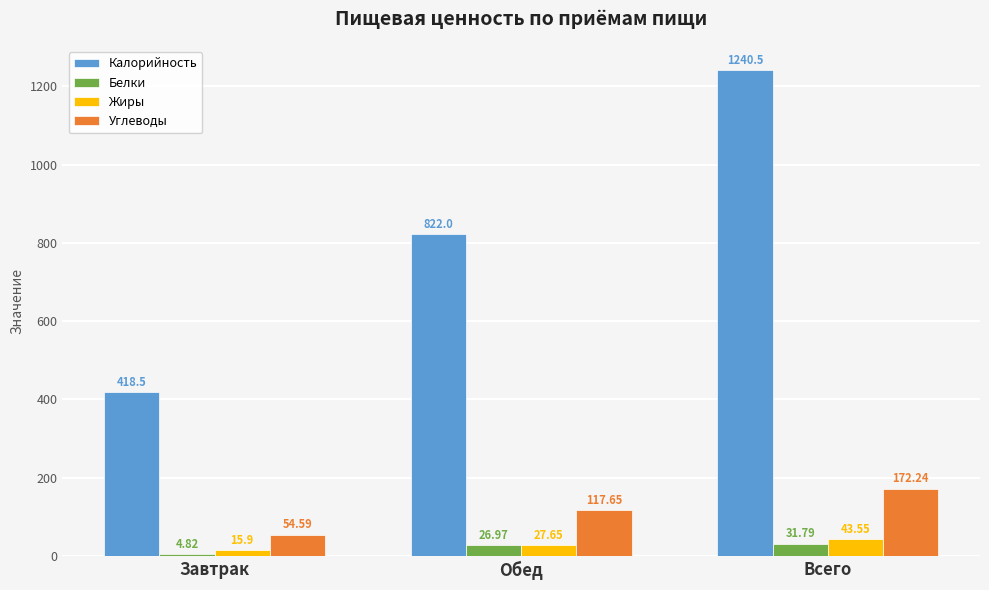

What is the label of the 3rd bar from the right?

Завтрак